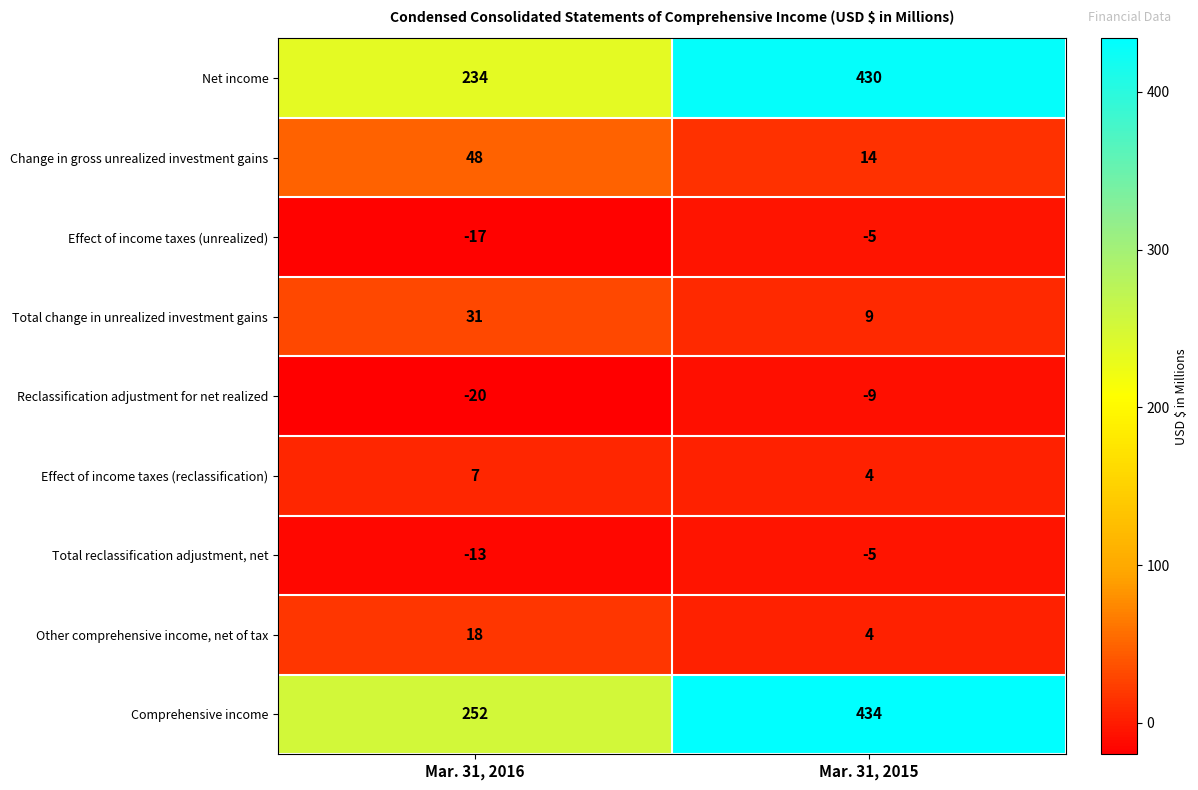

What value does the Total reclassification adjustment, net series have at Mar. 31, 2016?

-13